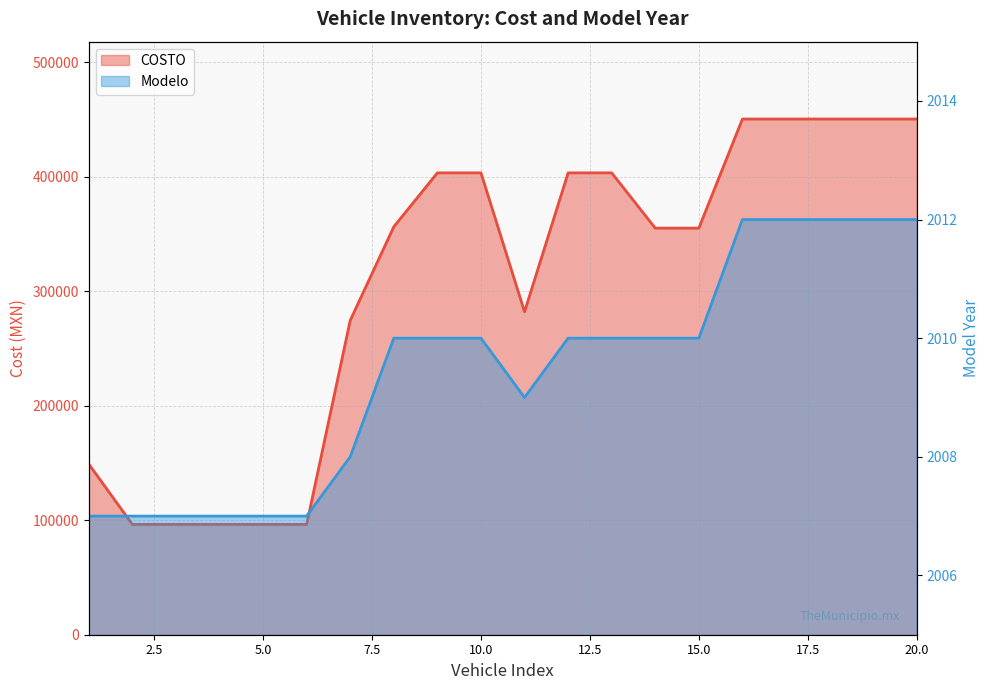

Reading left to right, extract all data points from this chart.

COSTO: 149000	96334	96334	96334	96334	96334	274483	356208	403259	403259	282000	403259	403259	355000	355000	450275	450275	450275	450275	450275
Modelo: 2007	2007	2007	2007	2007	2007	2008	2010	2010	2010	2009	2010	2010	2010	2010	2012	2012	2012	2012	2012